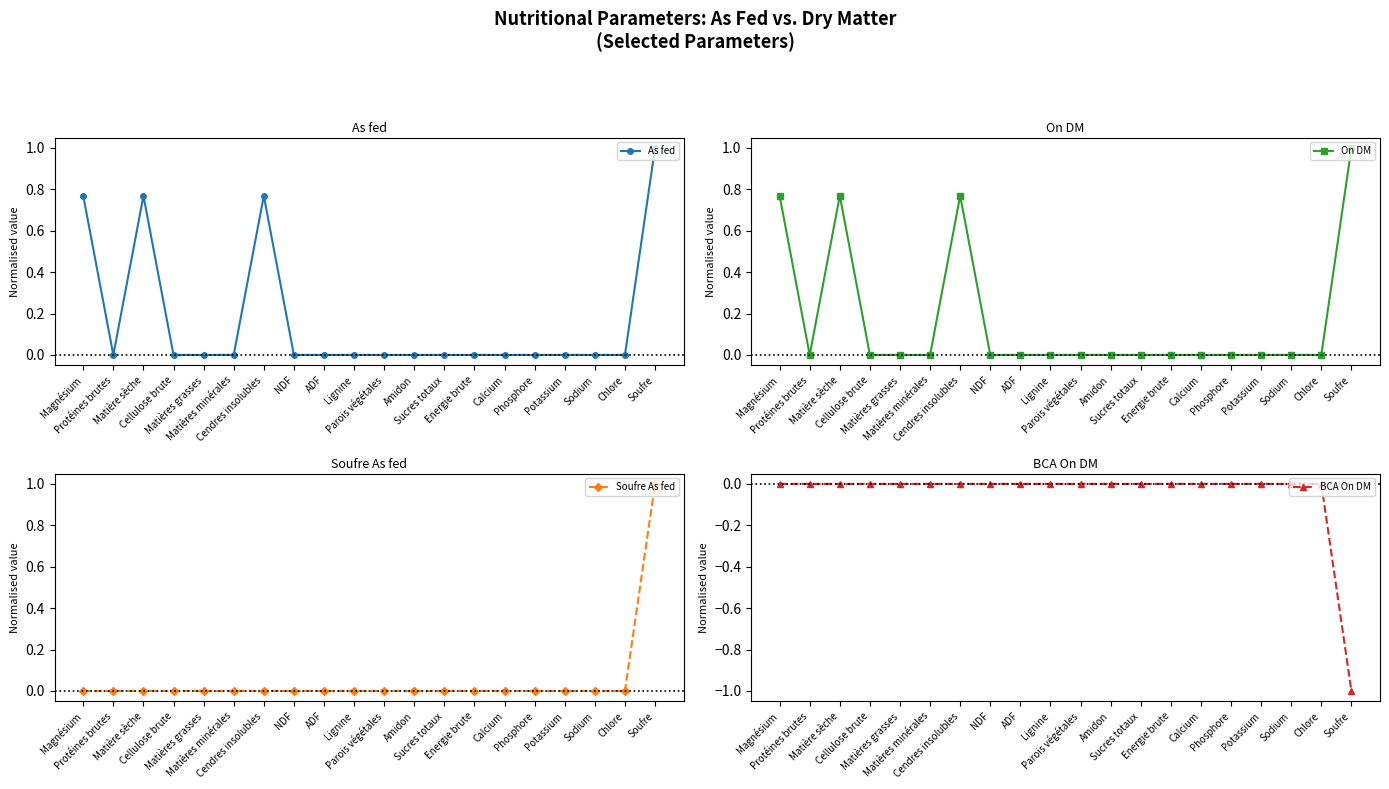

What is the difference between the maximum and minimum values in the BCA On DM series?

1